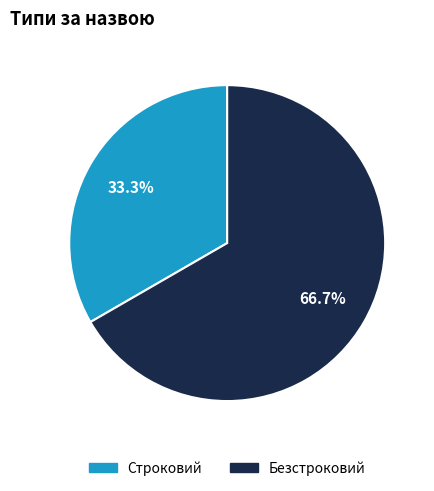

Approximately how many times larger is the value at Безстроковий compared to Строковий?

2.0